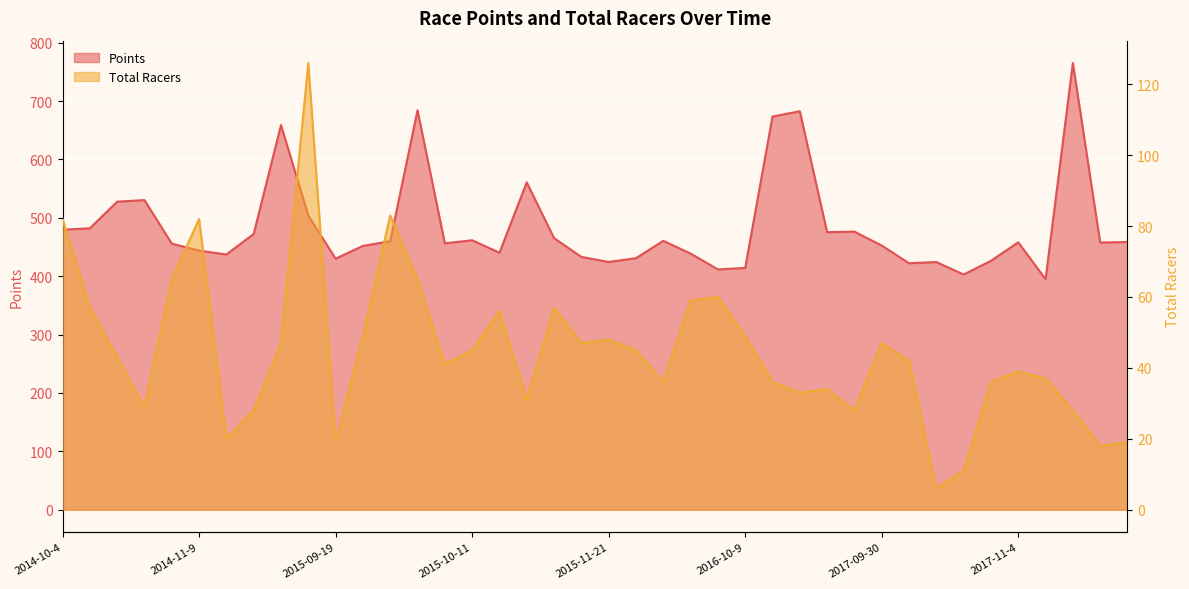

The value of Points at 2015-10-11 is 461.6. True or false?

True